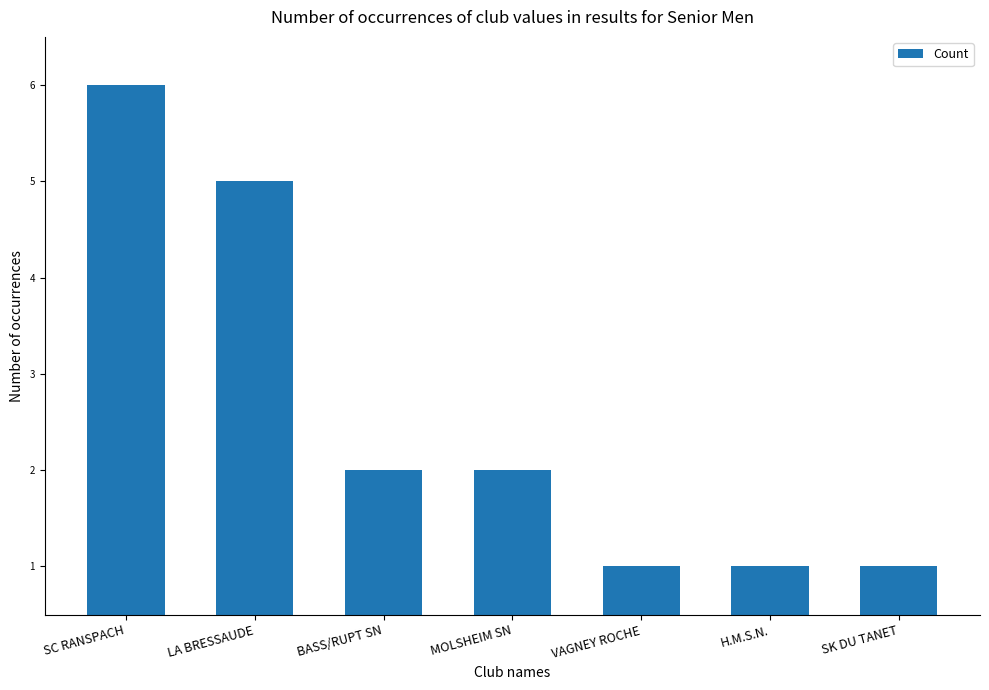

Reading left to right, extract all data points from this chart.

SC RANSPACH=6	LA BRESSAUDE=5	BASS/RUPT SN=2	MOLSHEIM SN=2	VAGNEY ROCHE=1	H.M.S.N.=1	SK DU TANET=1